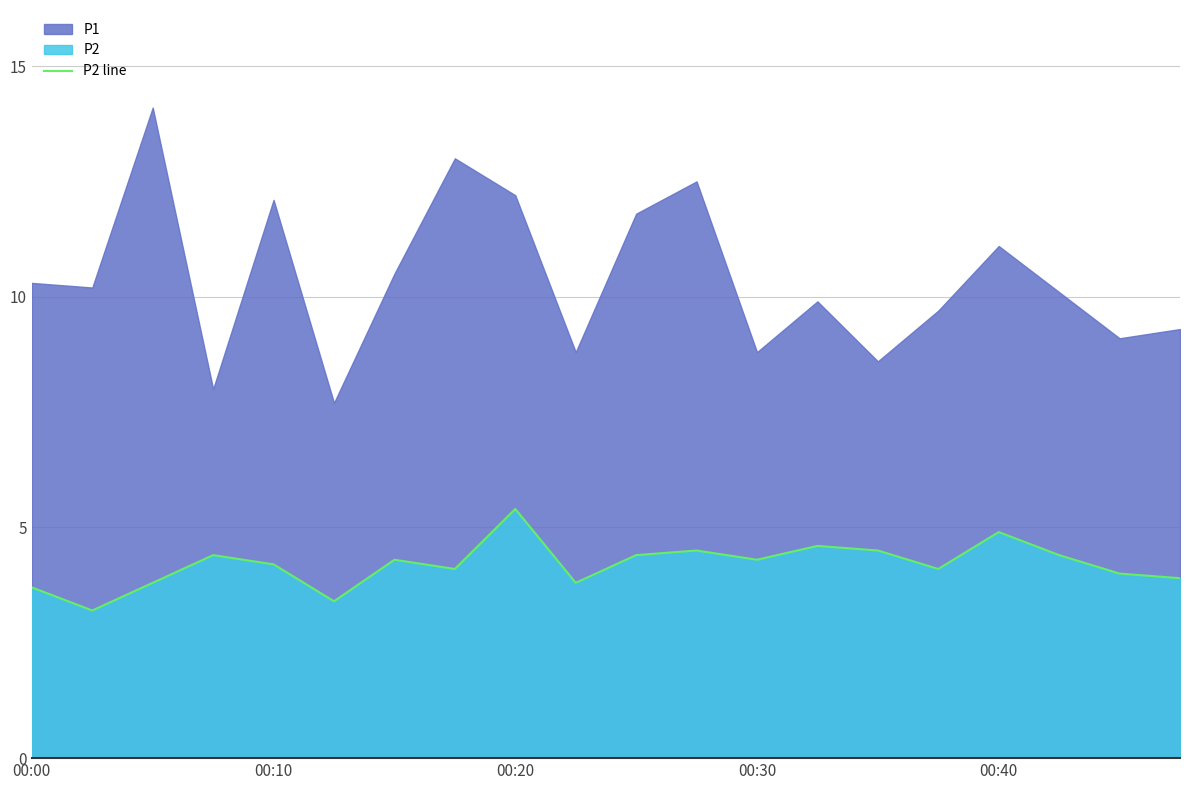

The value at 14 is 6.6. True or false?

False